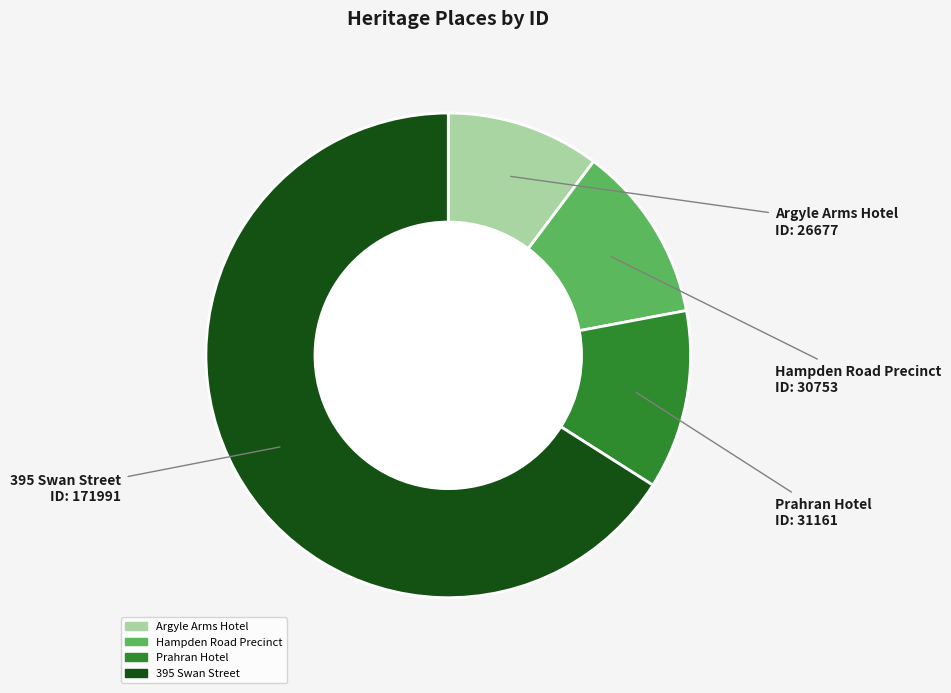

Does any single category account for the majority?

Yes